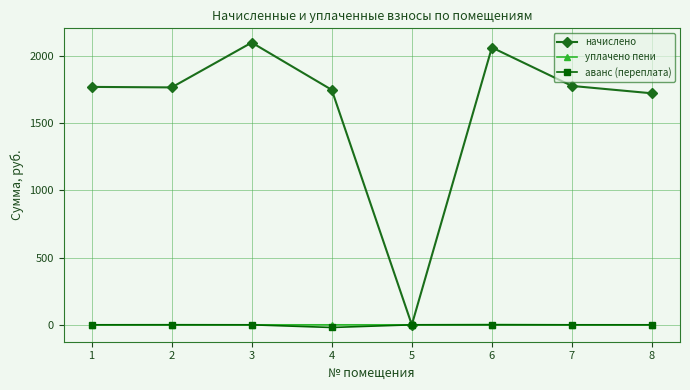

What is the minimum value shown in the chart?

-19.8